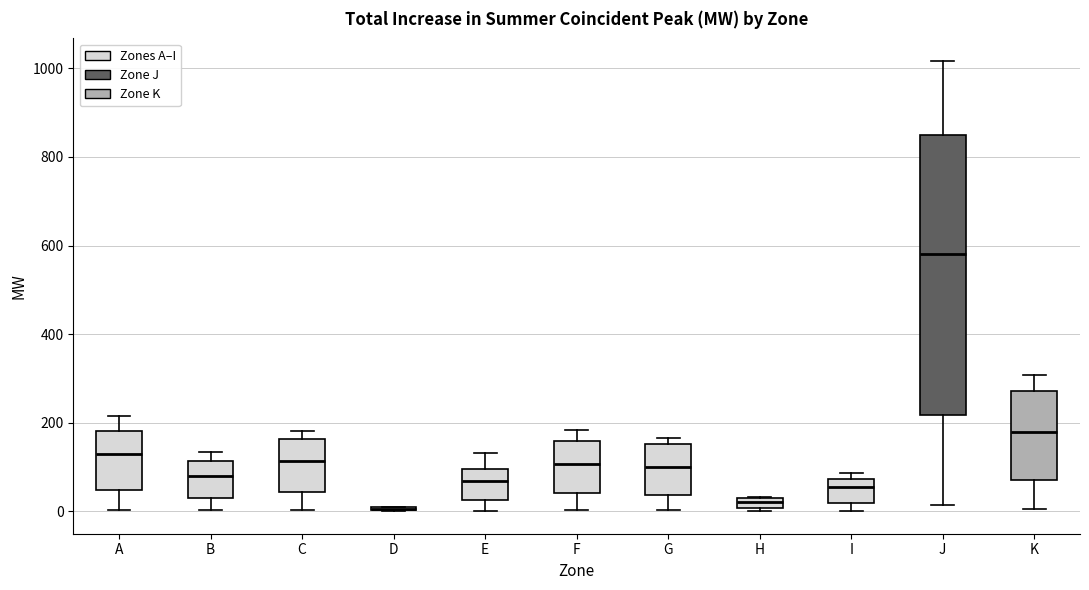

Comparing the boxes themselves (not the whiskers), which one is the tallest?

J